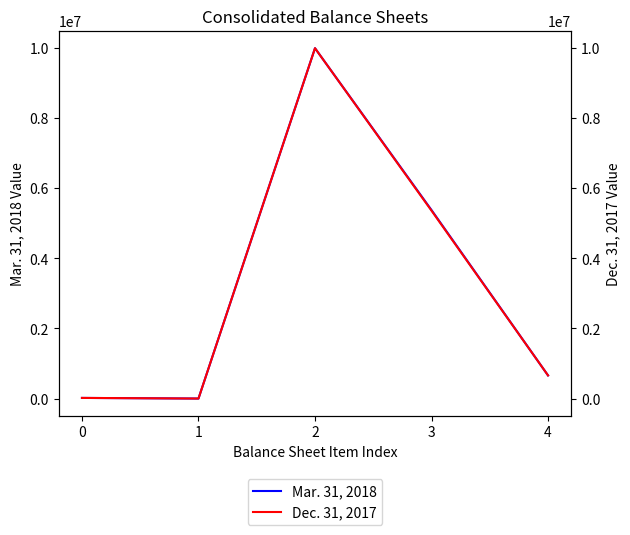

How many values in the Dec. 31, 2017 series are below 659739?

2